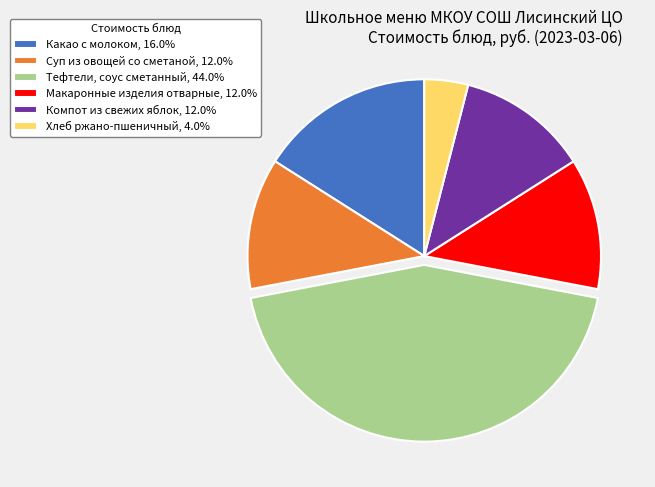

Combined, do Суп из овощей со сметаной, 12.0% and Компот из свежих яблок, 12.0% account for over 50%?

No